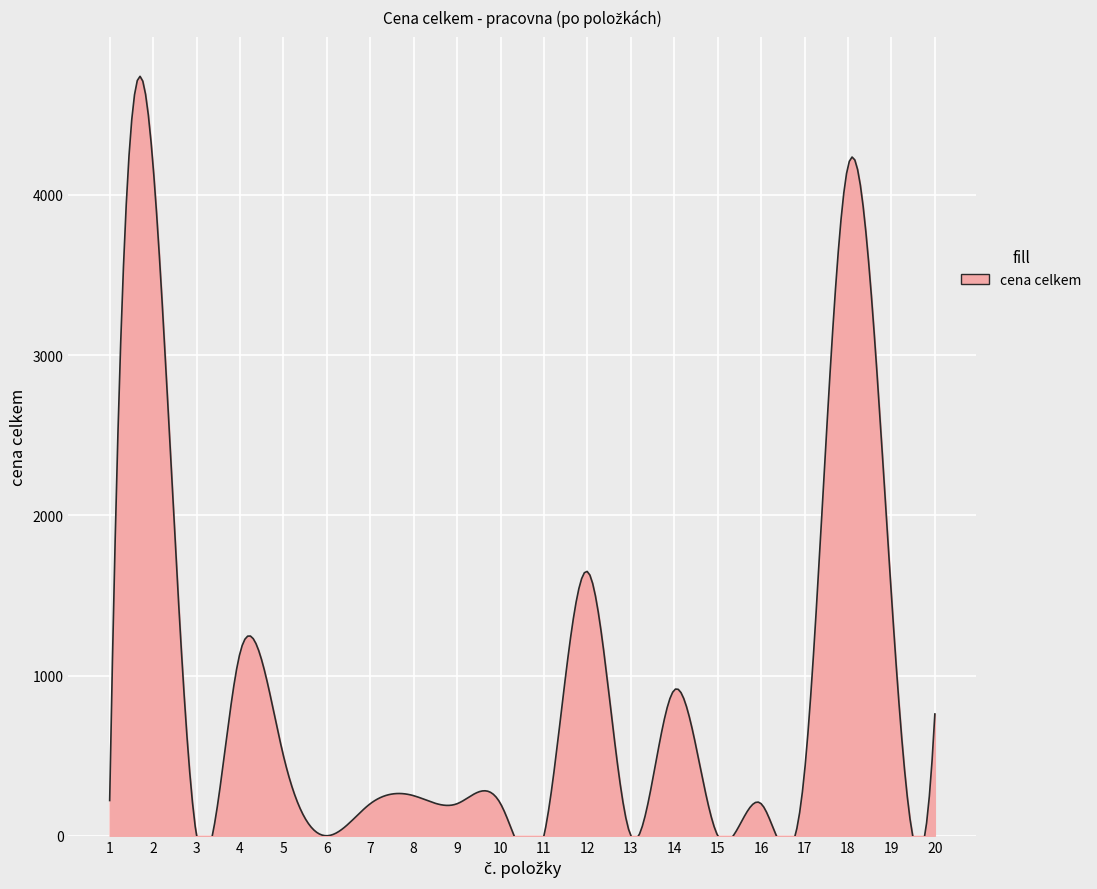

What is the average value?

824